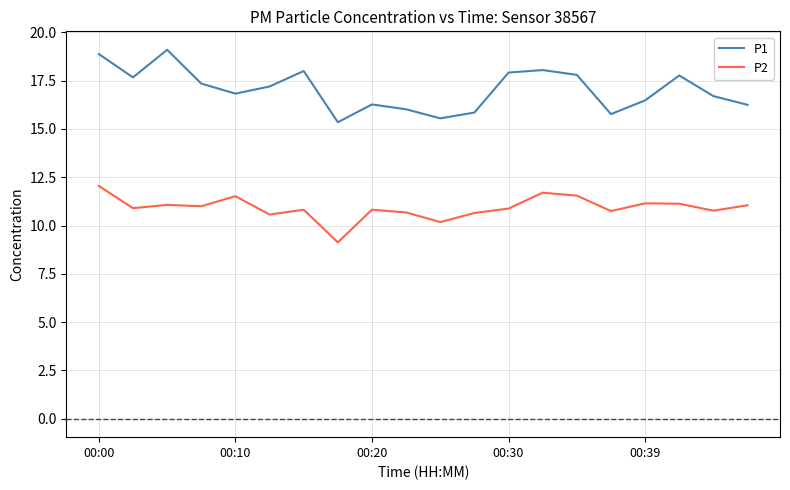

Which series has the largest total across all categories?

P1